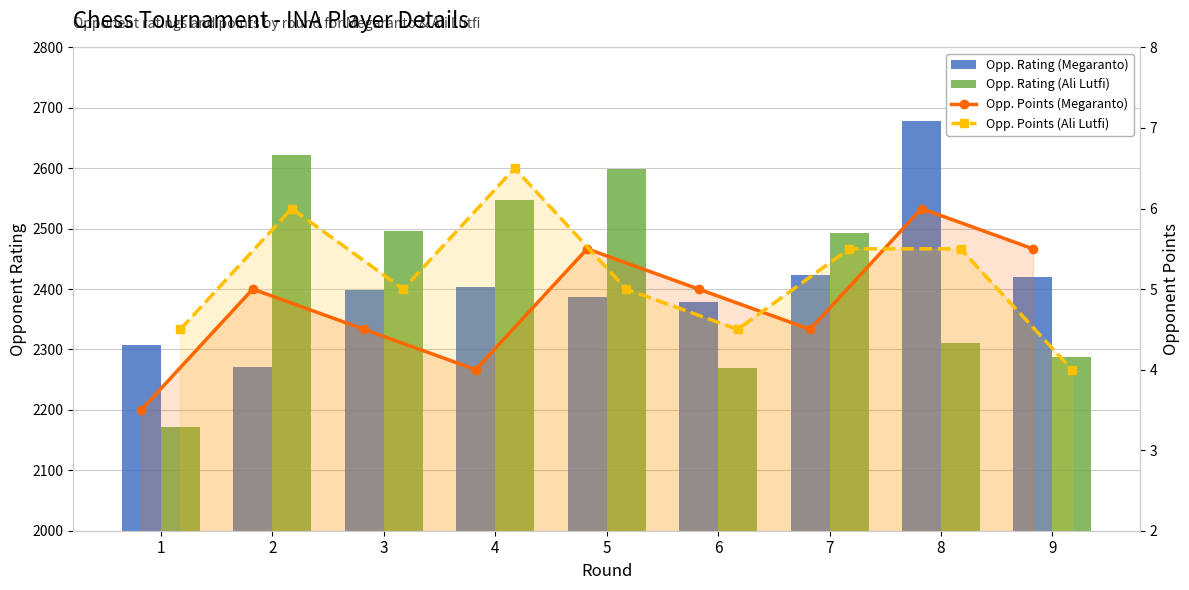

Where does the Opp. Points (Ali Lutfi) series first go above 5?

2